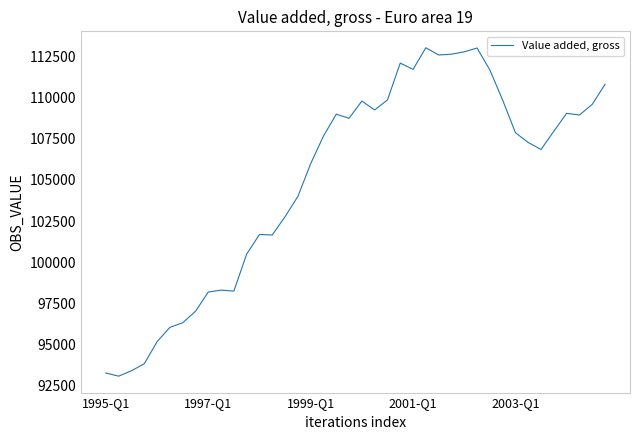

What is the greatest value displayed?

113021.4